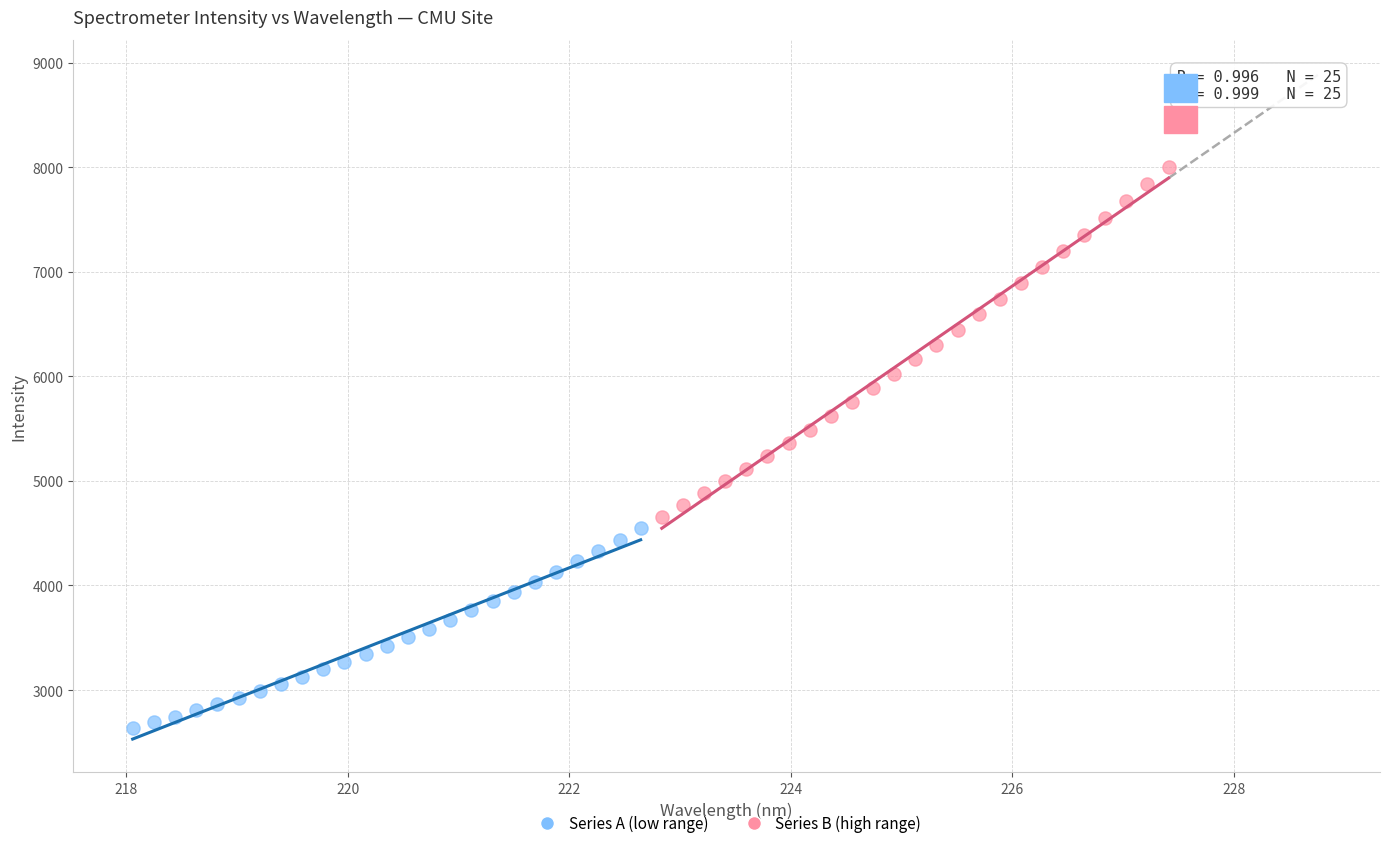

Which series contains the lowest Y value?

Series A (low range)